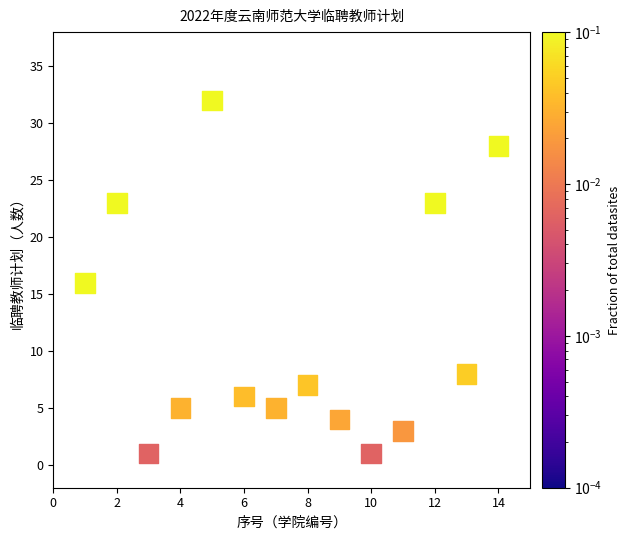

What is the range of Y values (max minus min)?

31